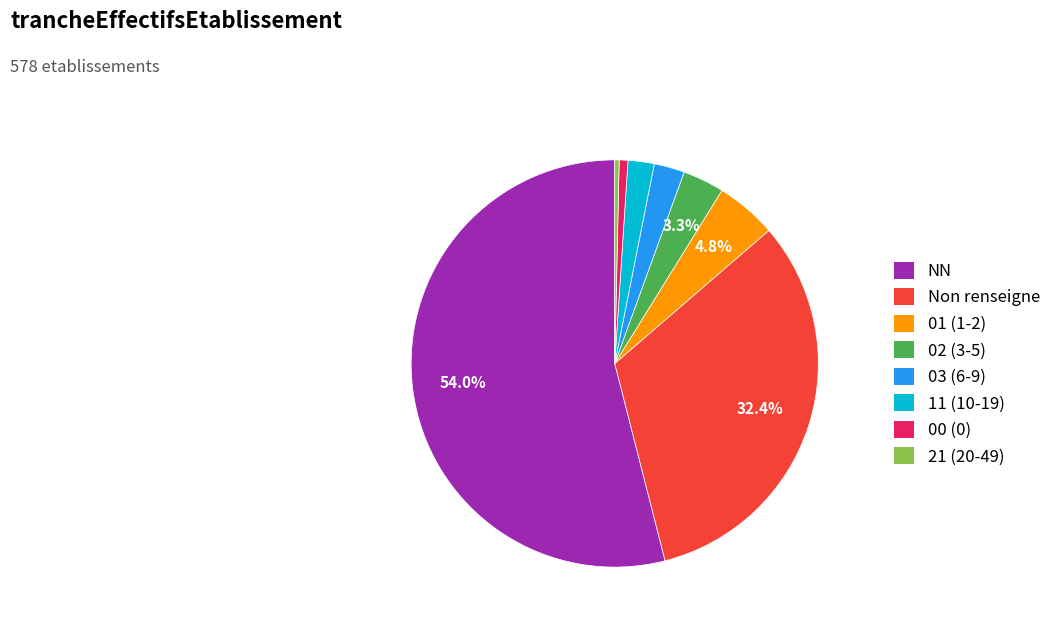

Does any single category account for the majority?

Yes